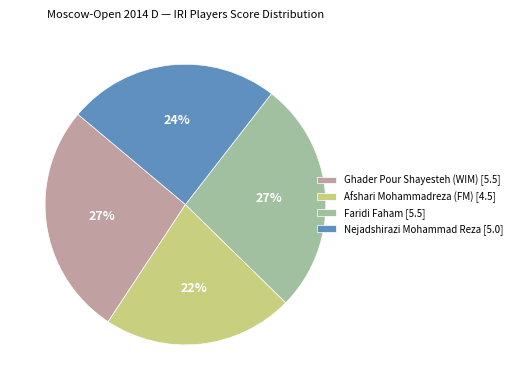

To the nearest percent, what portion does Afshari Mohammadreza (FM) represent?

22%